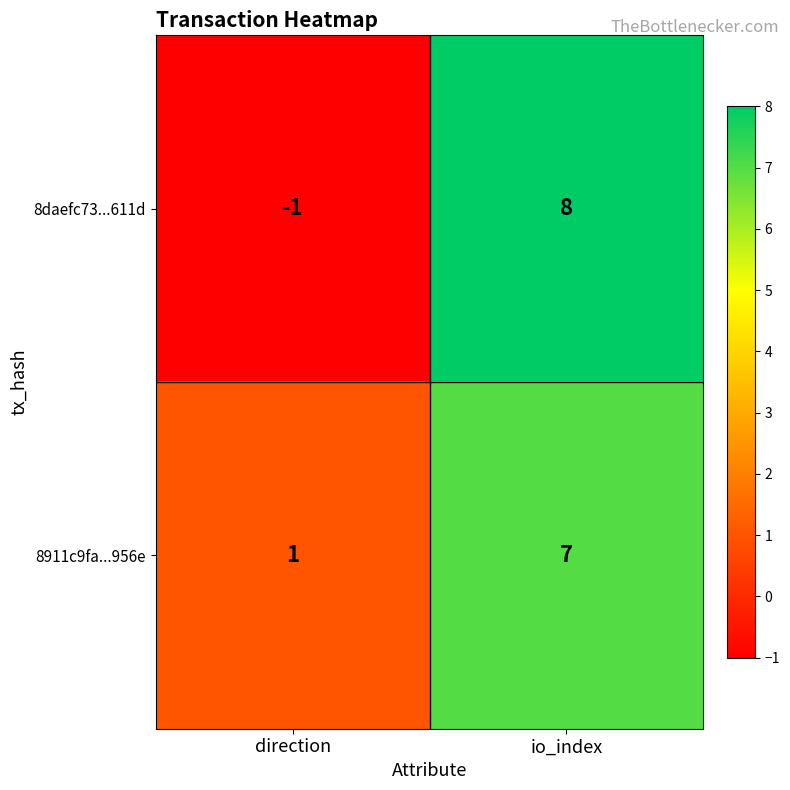

What is the approximate value of 8daefc73...611d at io_index?

8